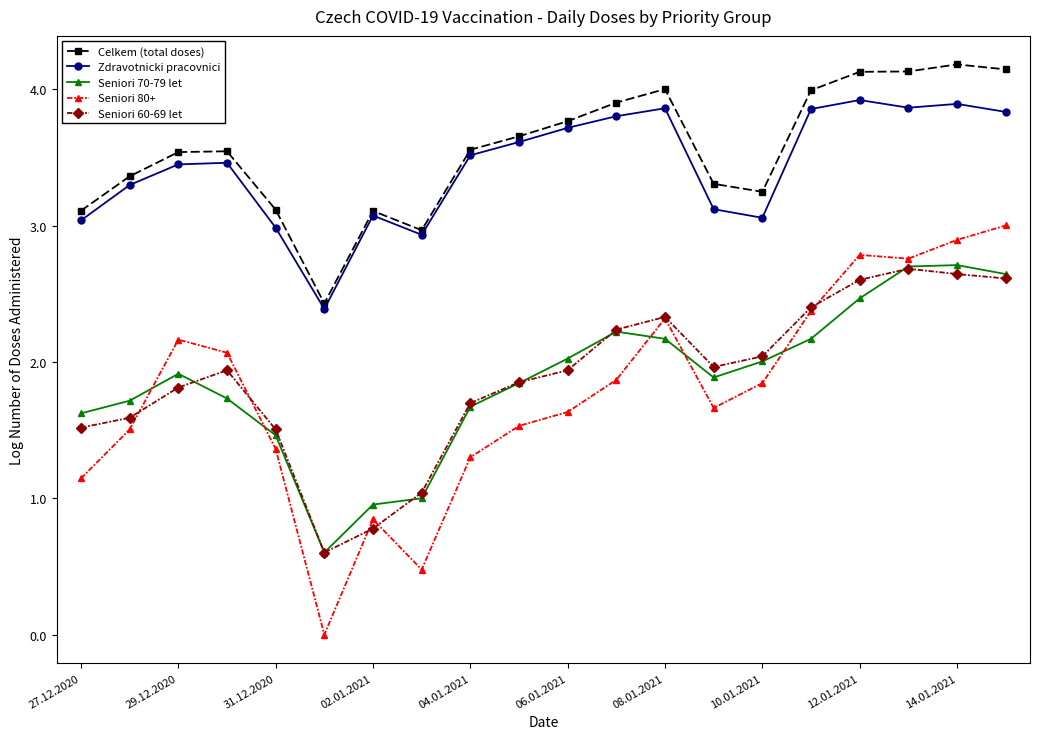

True or false: Seniori 60-69 let and Zdravotnicki pracovnici intersect in this chart.

False